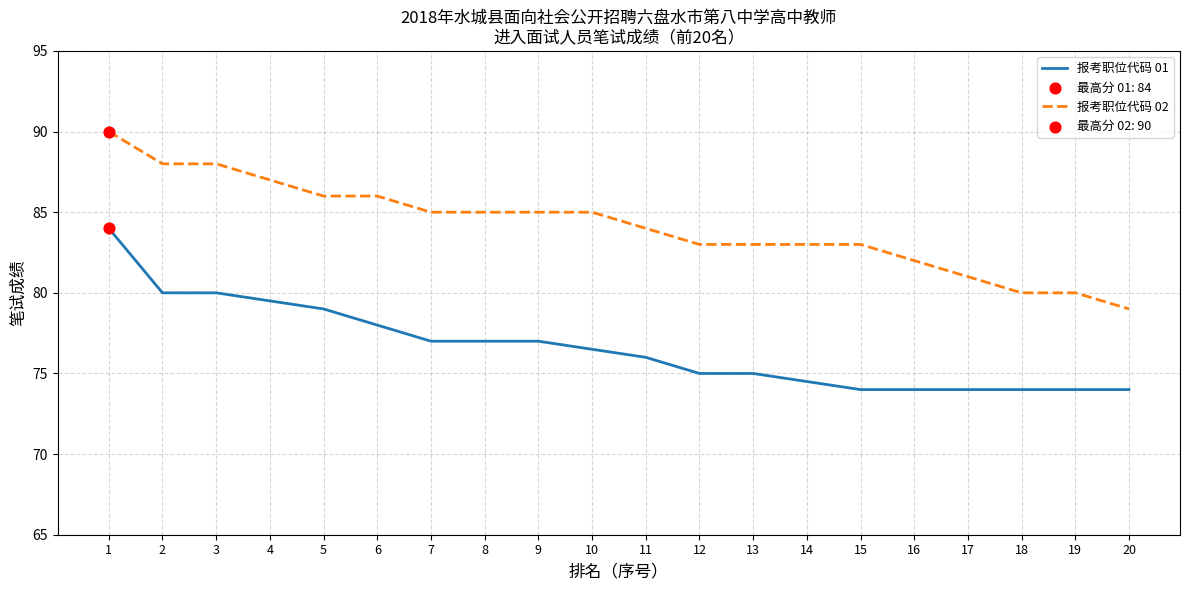

Between 2 and 17, which series saw the biggest shift?

报考职位代码 02